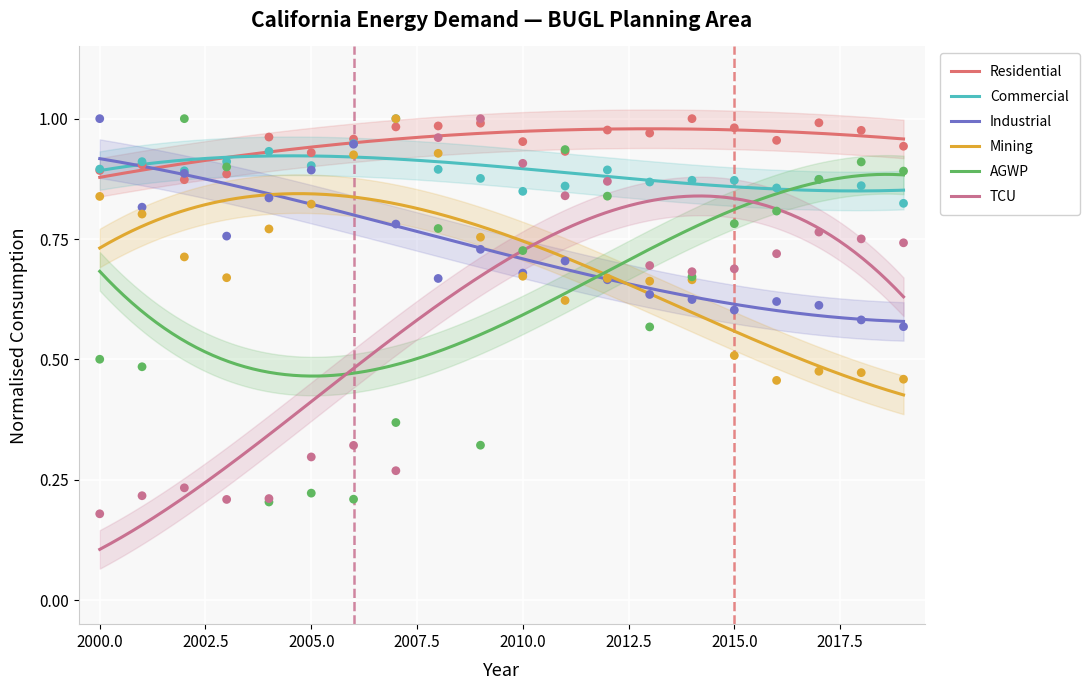

True or false: Residential and AGWP cross at least once.

False